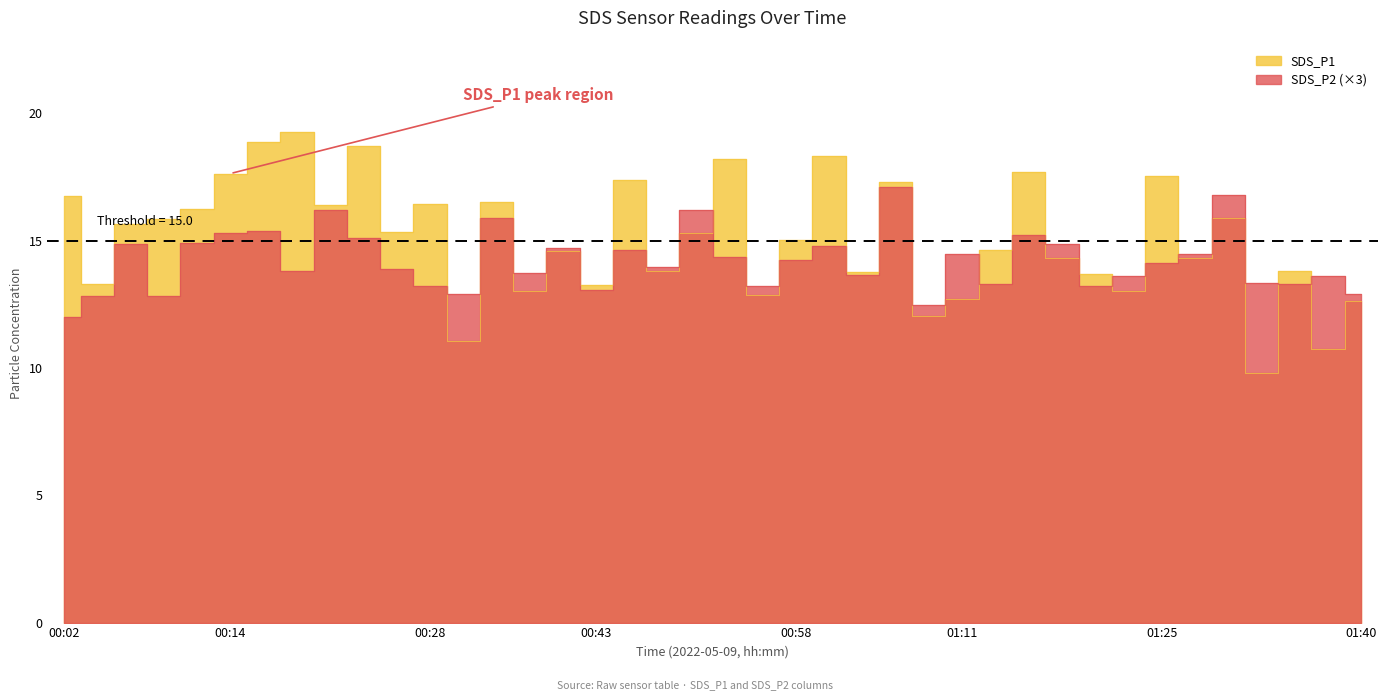

At which category does SDS_P1 reach its first local peak?

00:19